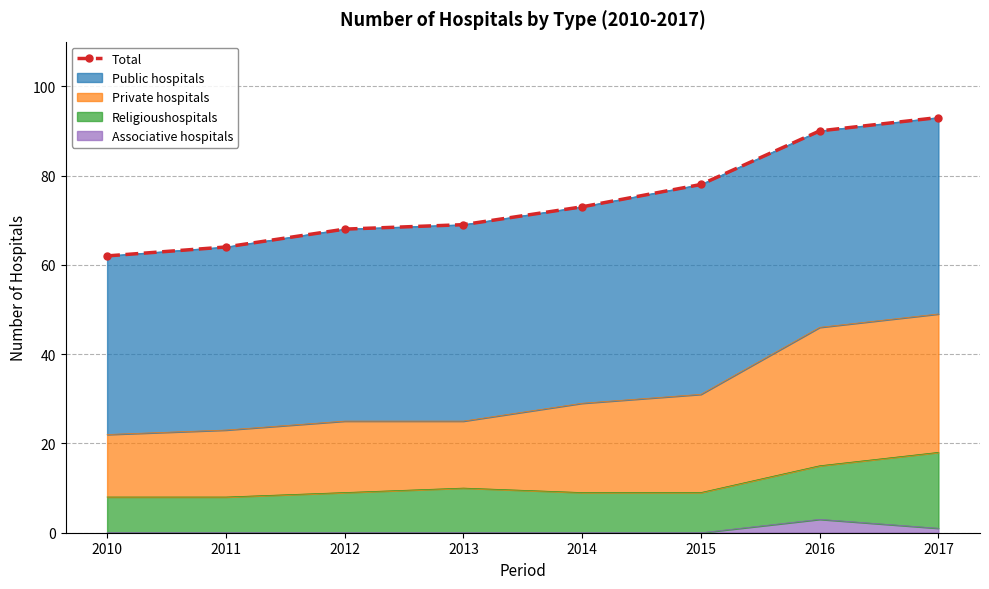

Rank the categories by value from highest to lowest.

2017, 2016, 2015, 2014, 2013, 2012, 2011, 2010